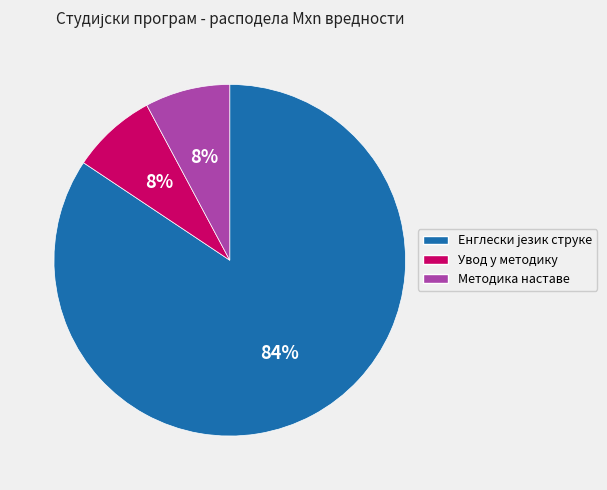

Does any single category account for the majority?

Yes